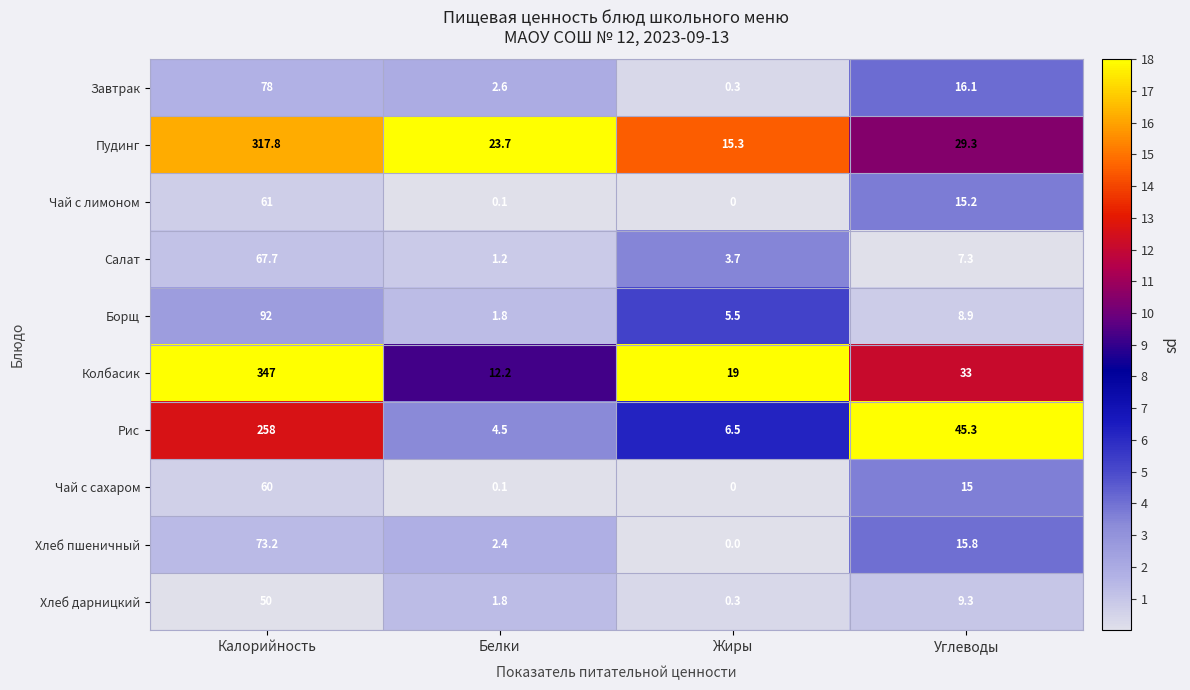

Read the Пудинг value at Жиры.

15.3